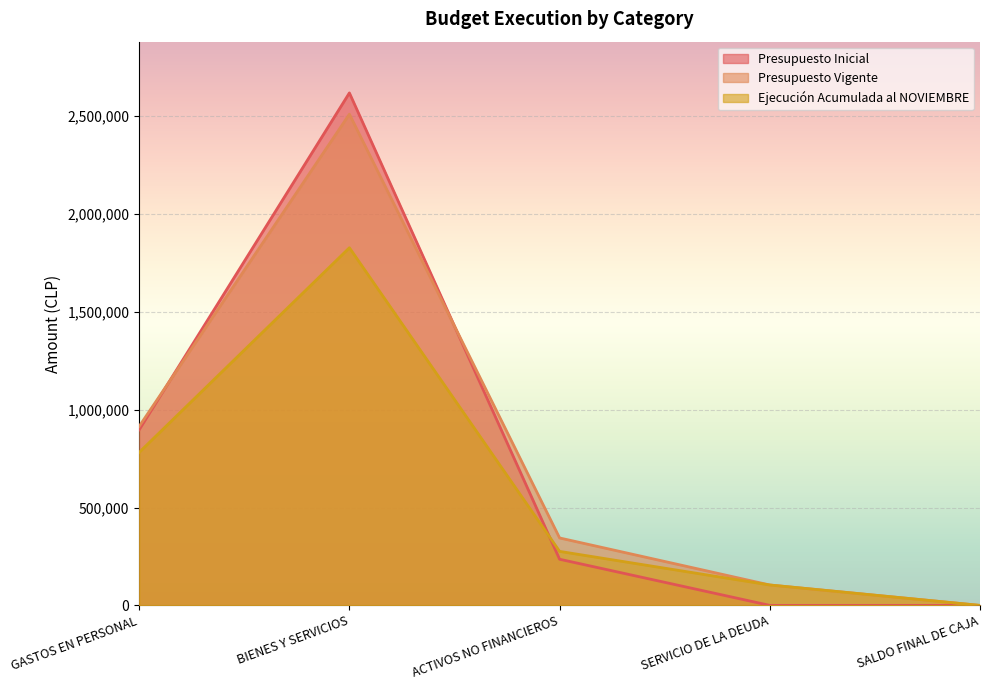

What is the maximum value for Presupuesto Vigente?

2509831